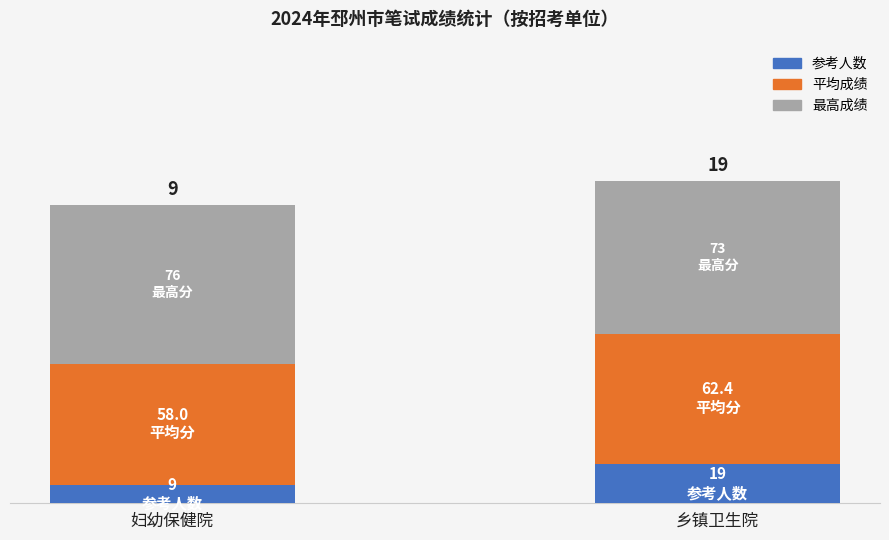

What are all the series names shown in the legend?

参考人数, 平均成绩, 最高成绩